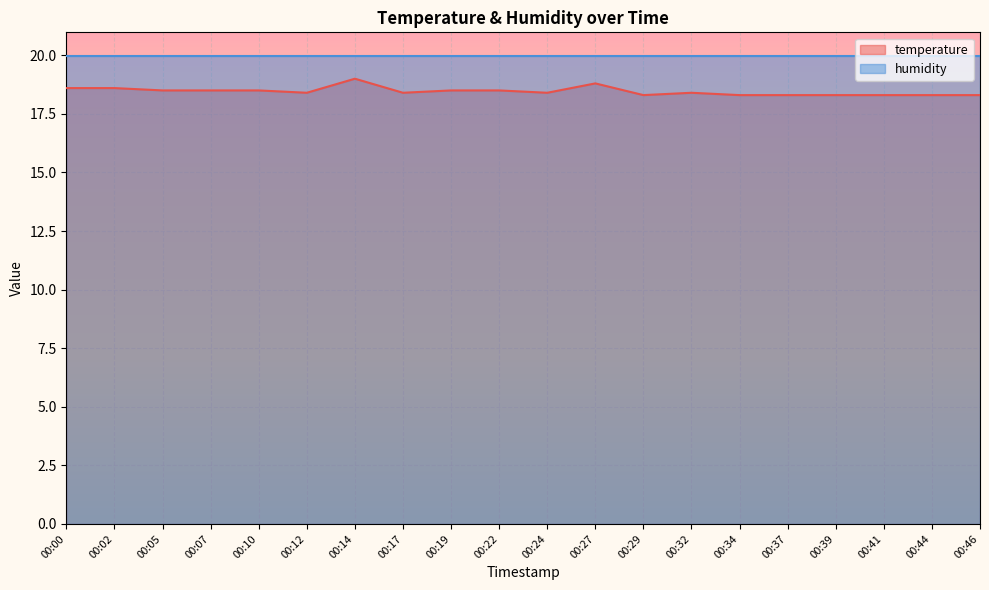

Reading right to left, extract all data points from this chart.

00:46=18.3	00:44=18.3	00:41=18.3	00:39=18.3	00:37=18.3	00:34=18.3	00:32=18.4	00:29=18.3	00:27=18.8	00:24=18.4	00:22=18.5	00:19=18.5	00:17=18.4	00:14=19.0	00:12=18.4	00:10=18.5	00:07=18.5	00:05=18.5	00:02=18.6	00:00=18.6